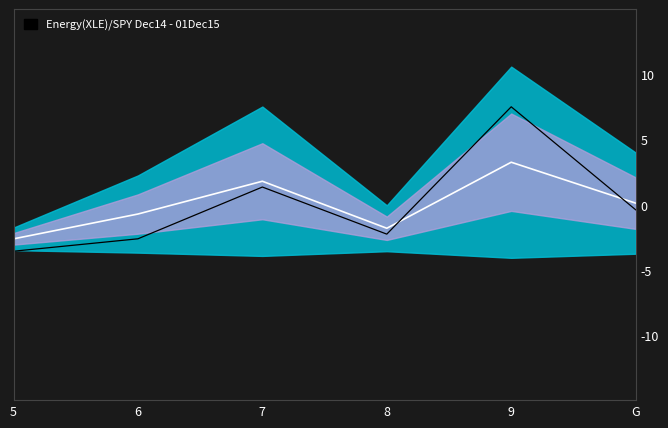

What is the label of the 1st point from the right?

G